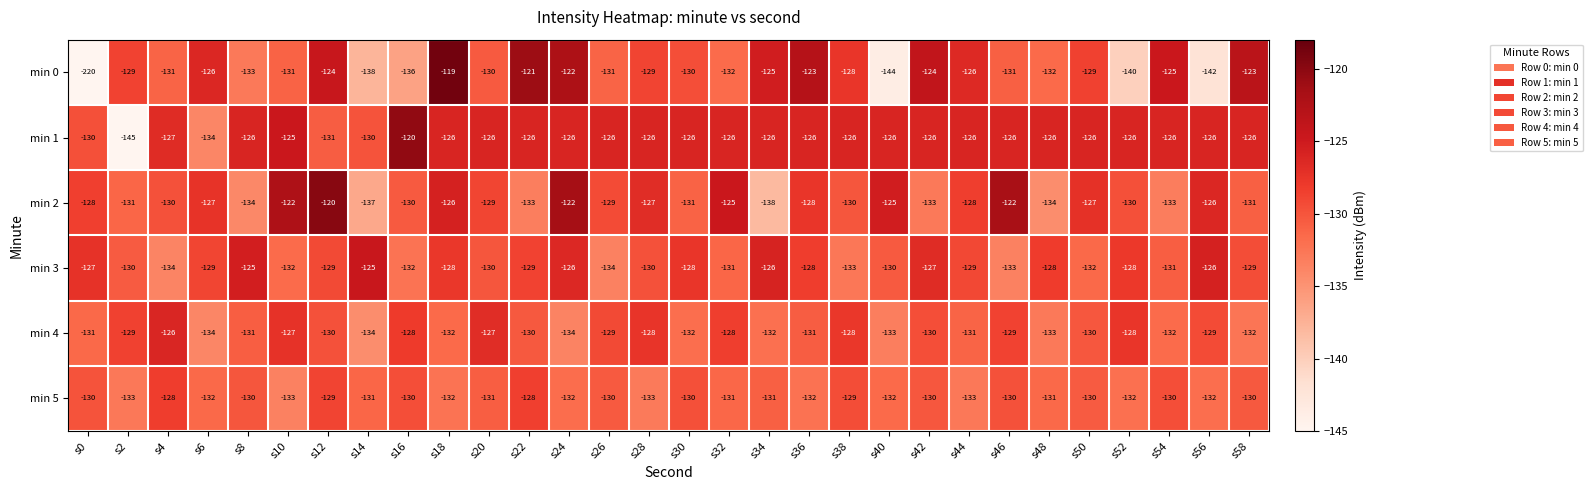

What is the spread (max minus min) of values at s34?

13